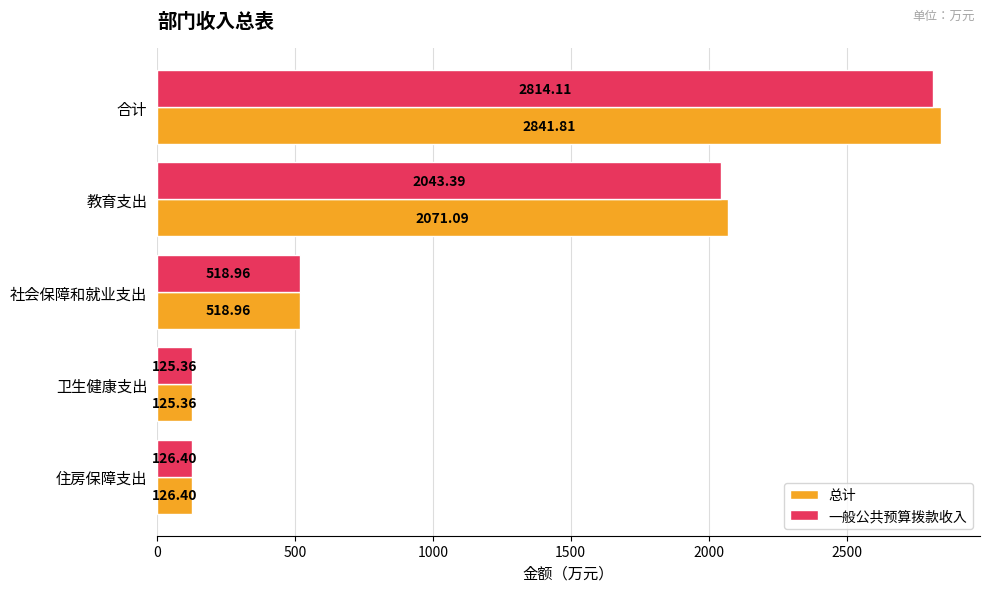

List the series in order of their overall mean, highest first.

总计, 一般公共预算拨款收入